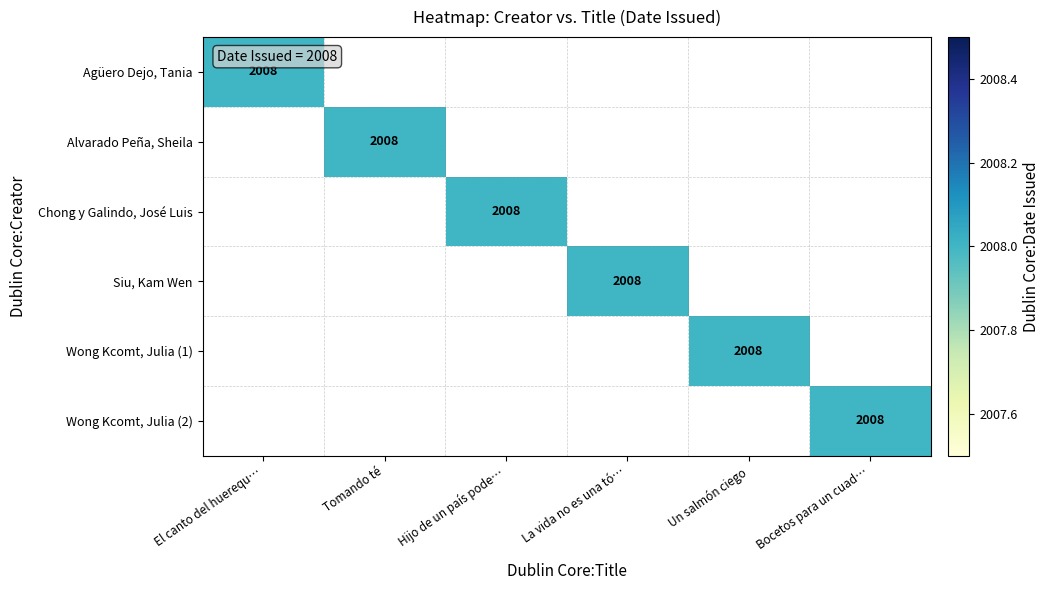

Which category has the highest value in the Hijo de un país poderoso series?

Chong y Galindo, José Luis